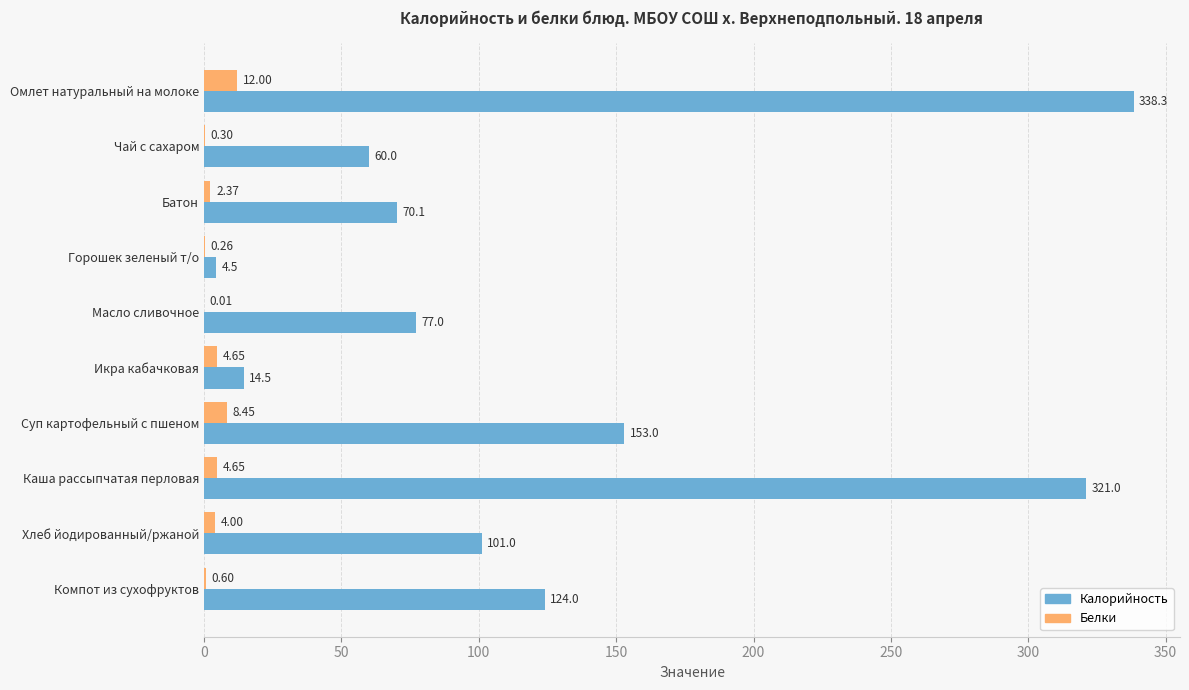

Is the value of Калорийность at Икра кабачковая greater than the value of Белки at Масло сливочное?

Yes